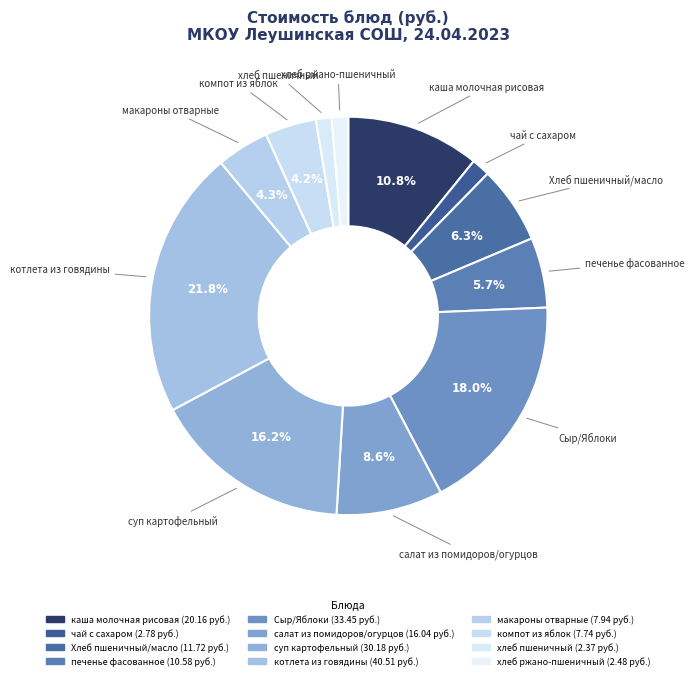

The каша молочная рисовая slice represents 11% of the pie. True or false?

True